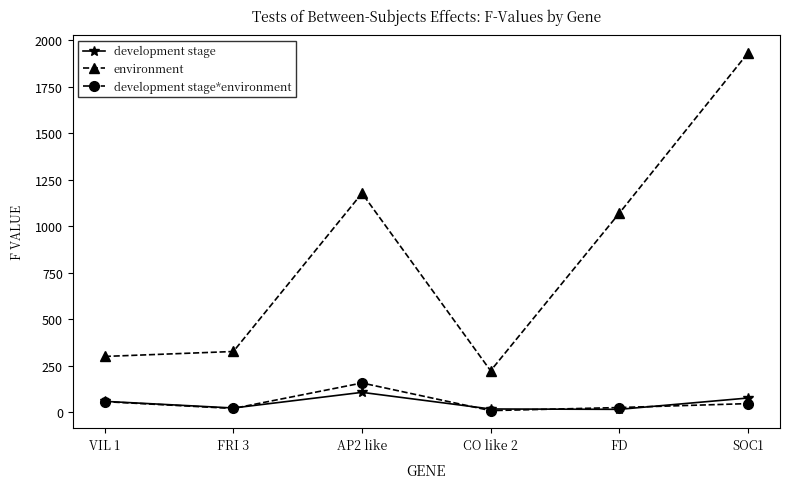

The environment series shows 325.2 at FD. True or false?

False